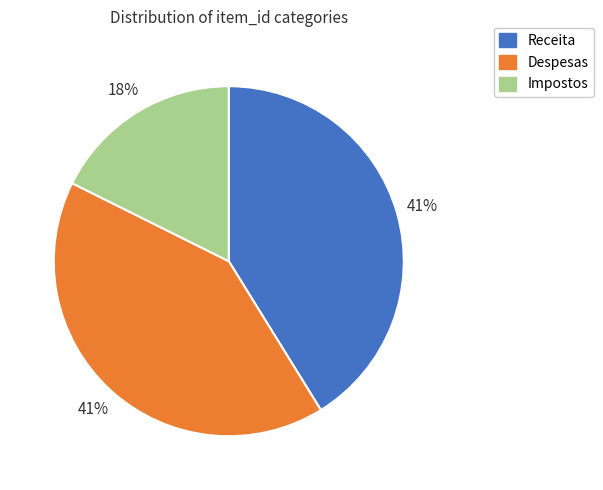

How many segments does this pie chart have?

3